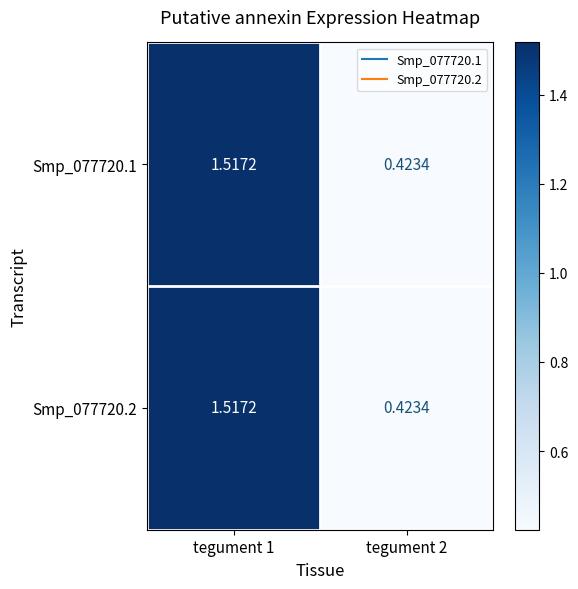

Is the value of Smp_077720.1 at tegument 1 greater than the value of Smp_077720.2 at tegument 2?

Yes